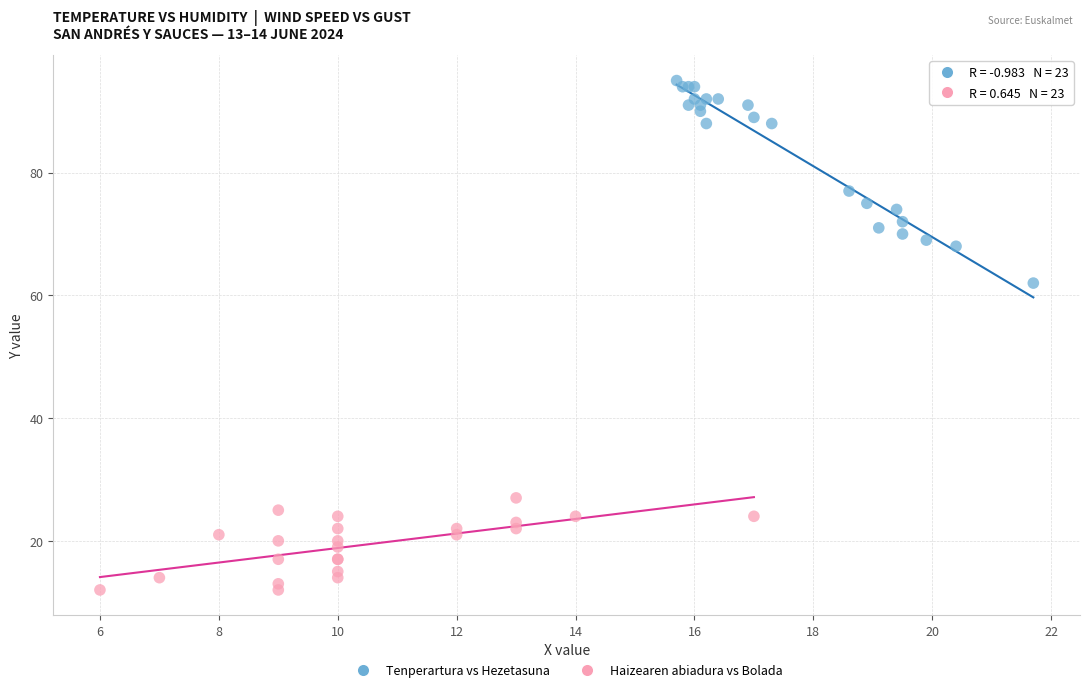

Which series reaches the maximum Y coordinate?

Tenperartura vs Hezetasuna